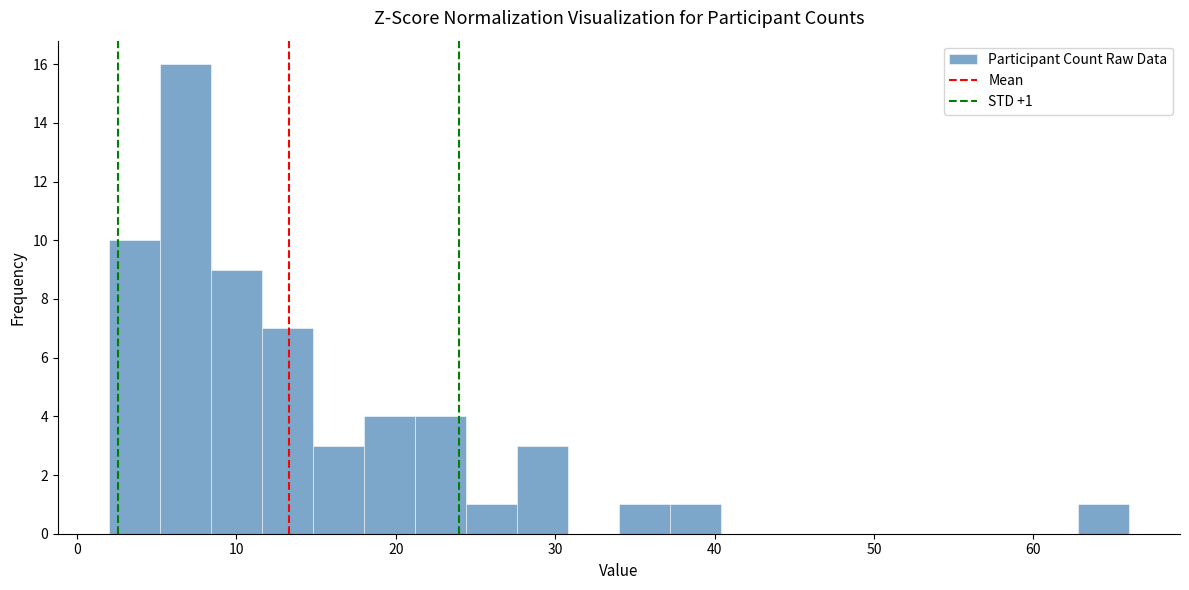

Around what value on the x-axis is the tallest bar? Give the approximate position of its centre, as read against the axis.

7